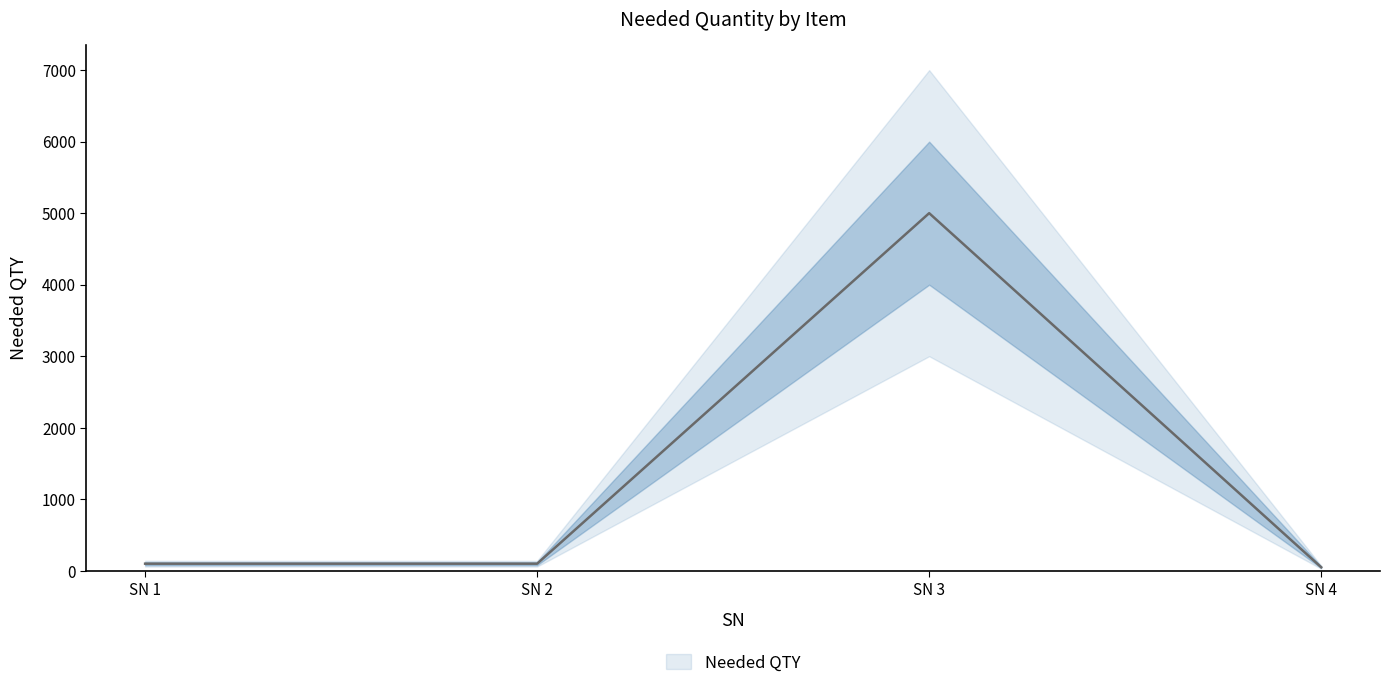

What is the smallest value displayed?

50